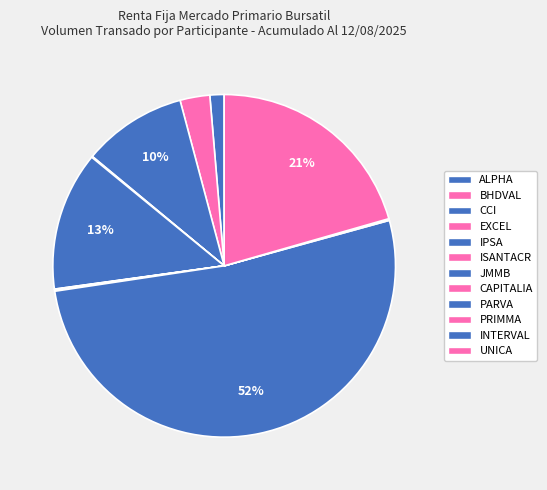

What percentage is the UNICA slice, to the nearest percent?

21%